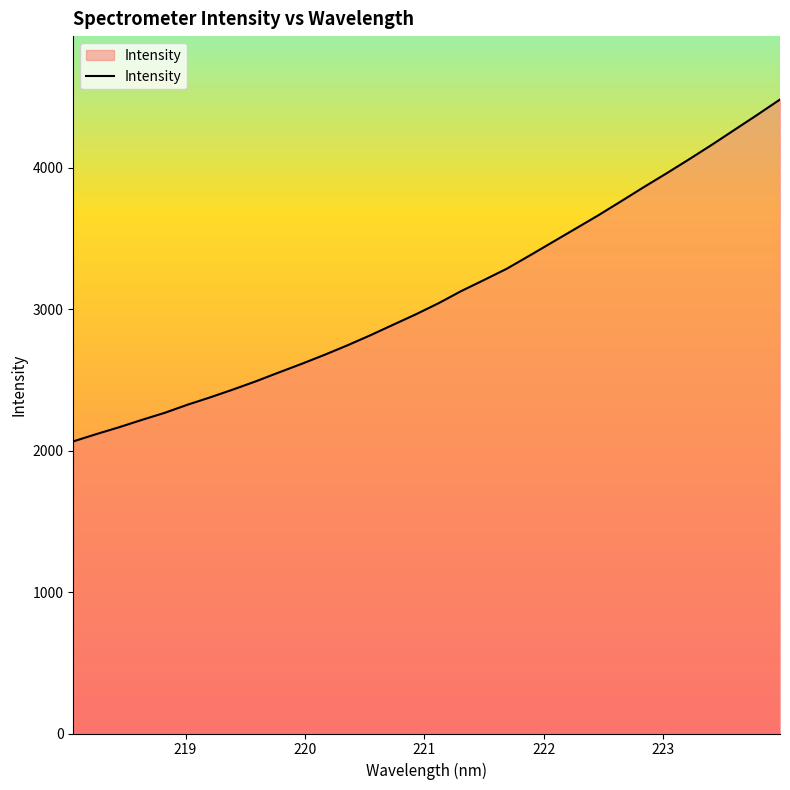

What is the maximum value shown in the chart?

4481.7